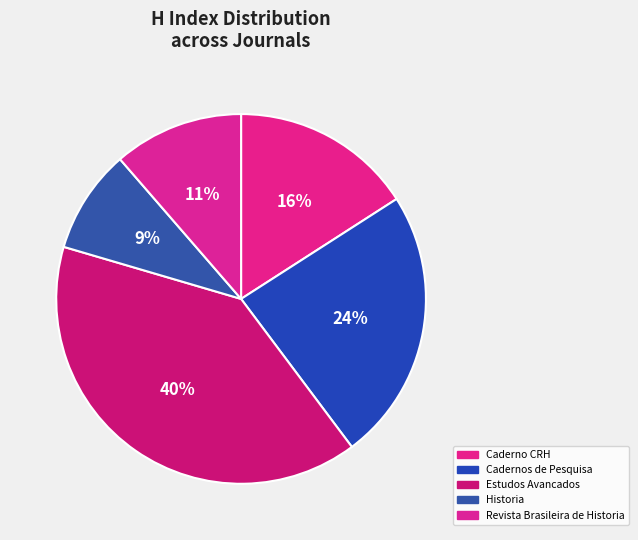

Which slice is the smallest?

Historia